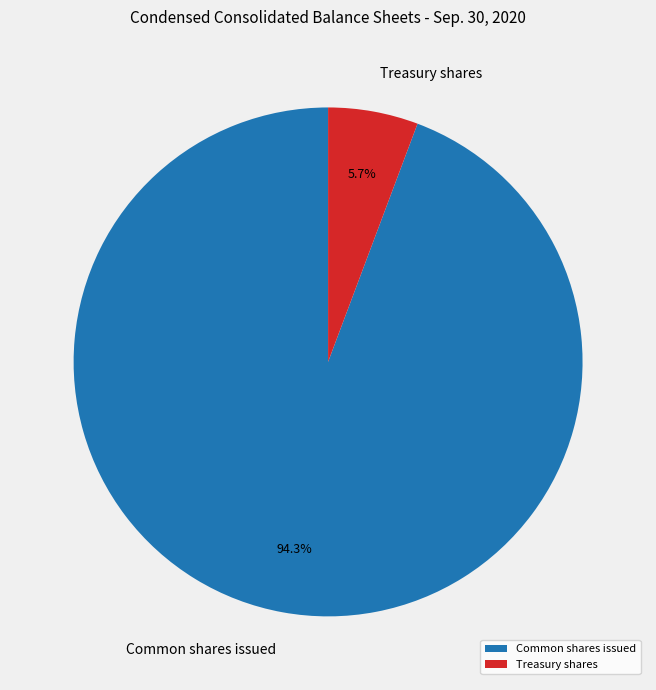

Is it true that Common shares issued is 99% of the pie?

False